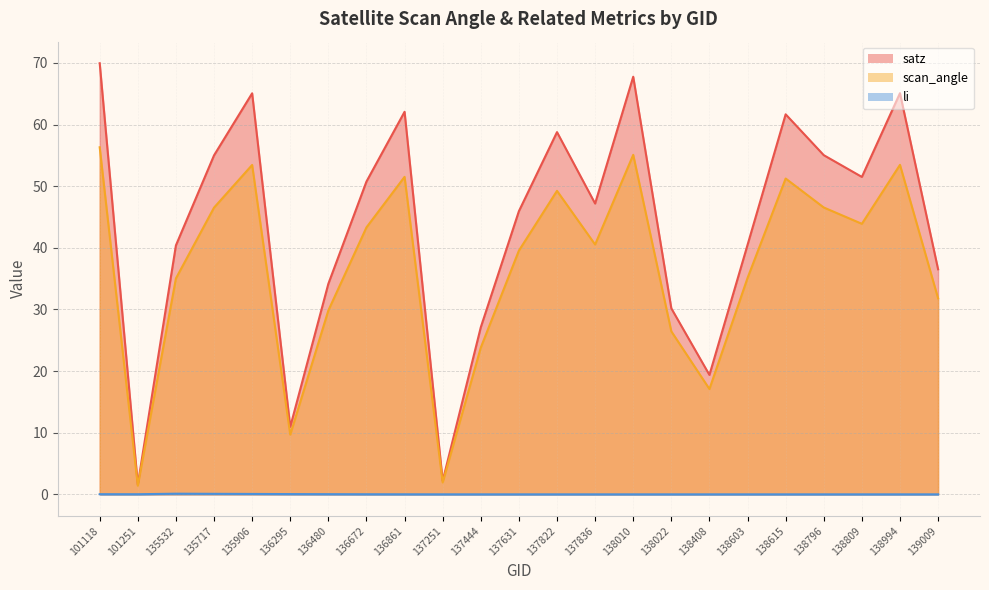

Rank the series by their maximum value, from lowest to highest.

li, scan_angle, satz